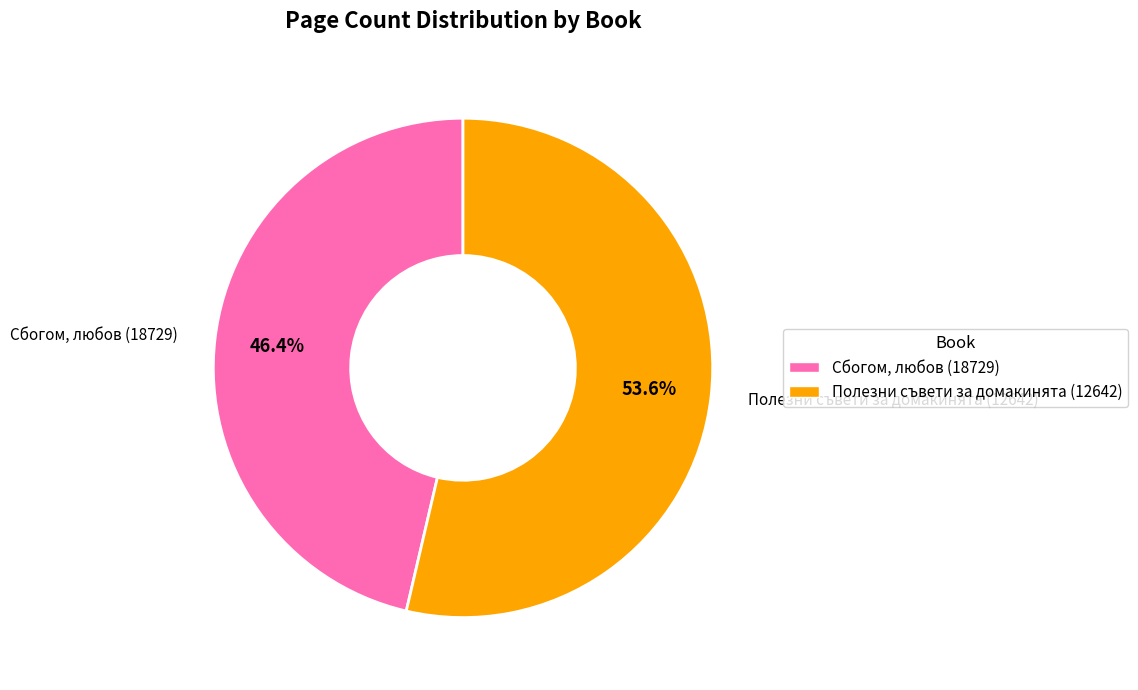

The Полезни съвети за домакинята (12642) slice represents 54% of the pie. True or false?

True